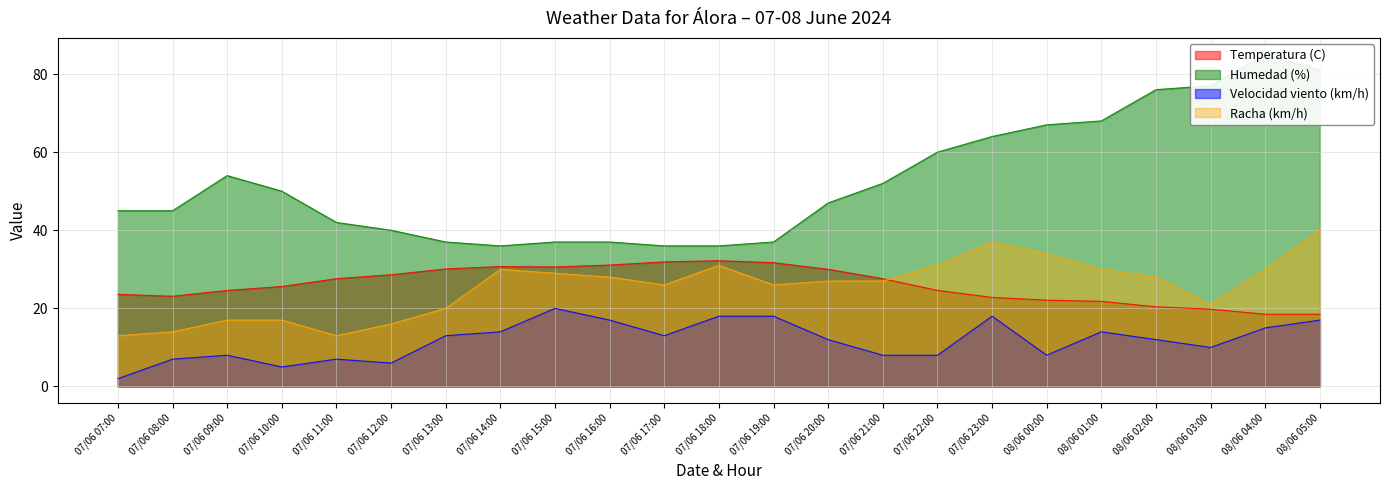

Between 07/06 09:00 and 08/06 02:00, which is larger?

07/06 09:00